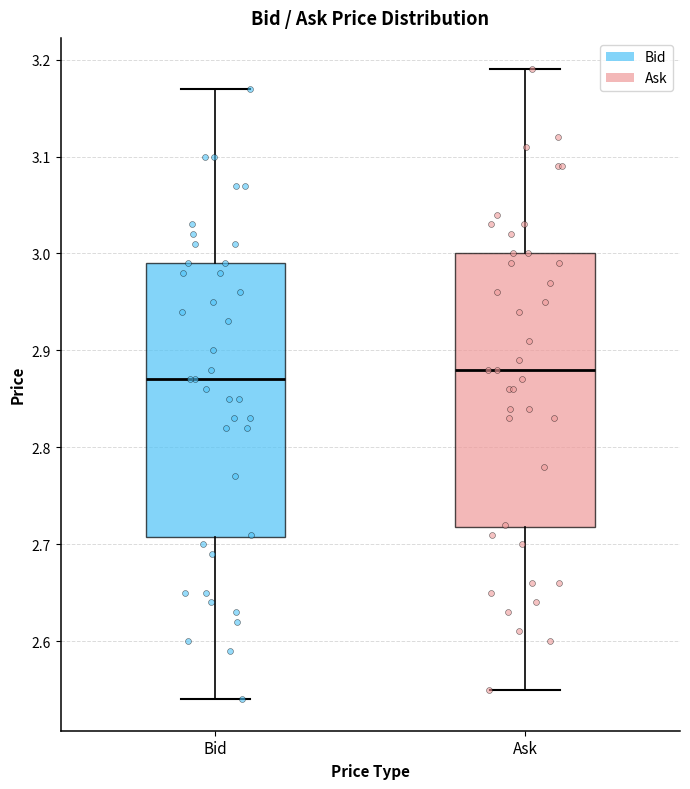

Where does the upper whisker of the box for Ask end on the y-axis? The values are not printed on the chart, so give them approximately, as read against the axis.

3.19